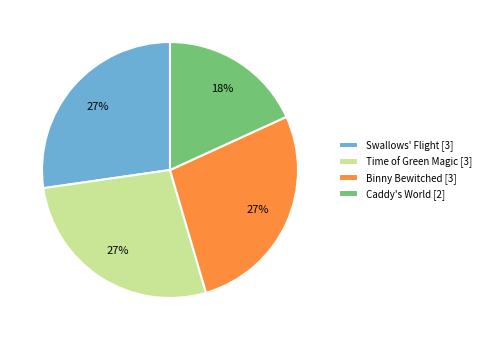

True or false: Binny Bewitched accounts for 27% of the total.

True